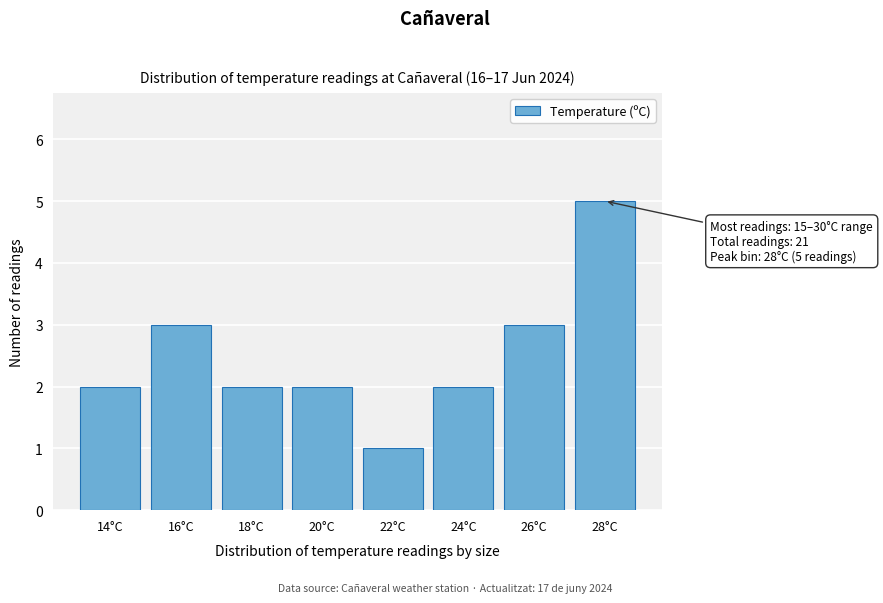

Reading right to left, what are all the values shown in this chart?

28°C=5	26°C=3	24°C=2	22°C=1	20°C=2	18°C=2	16°C=3	14°C=2